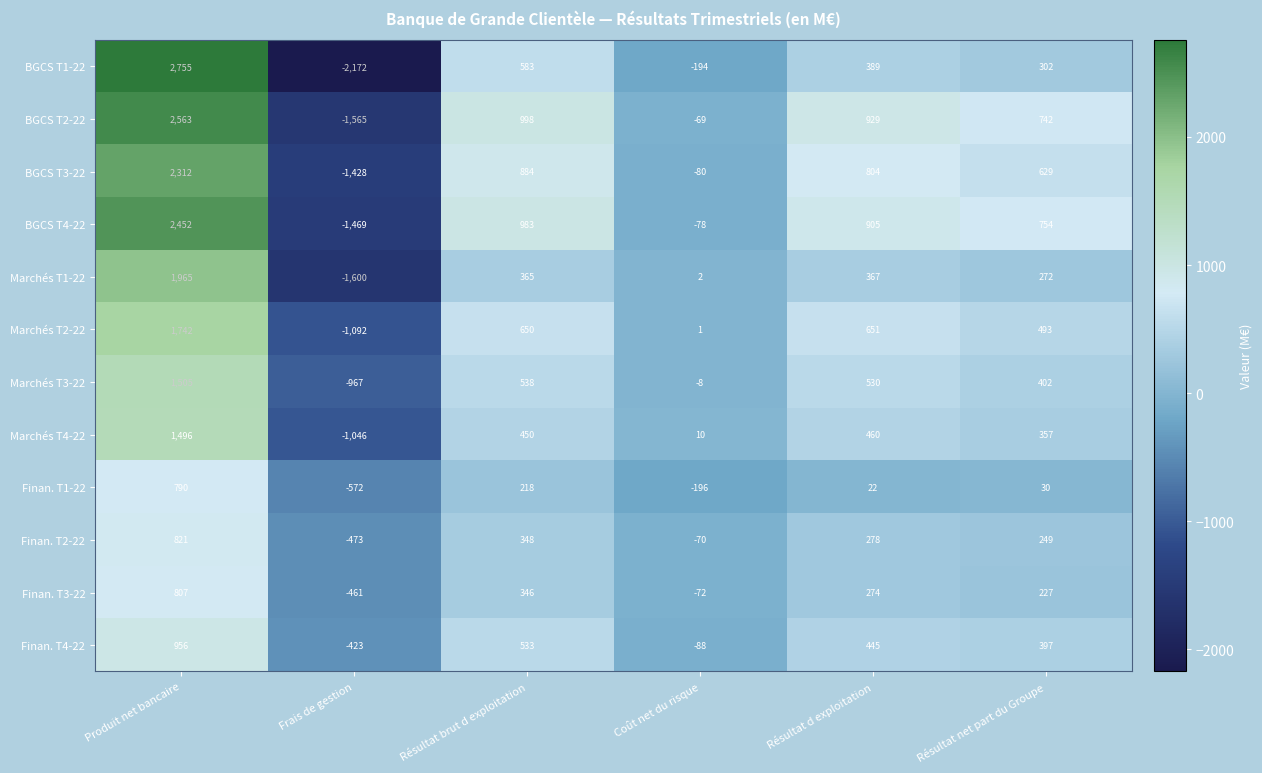

The value of Finan. T3-22 at Produit net bancaire is 807. True or false?

True